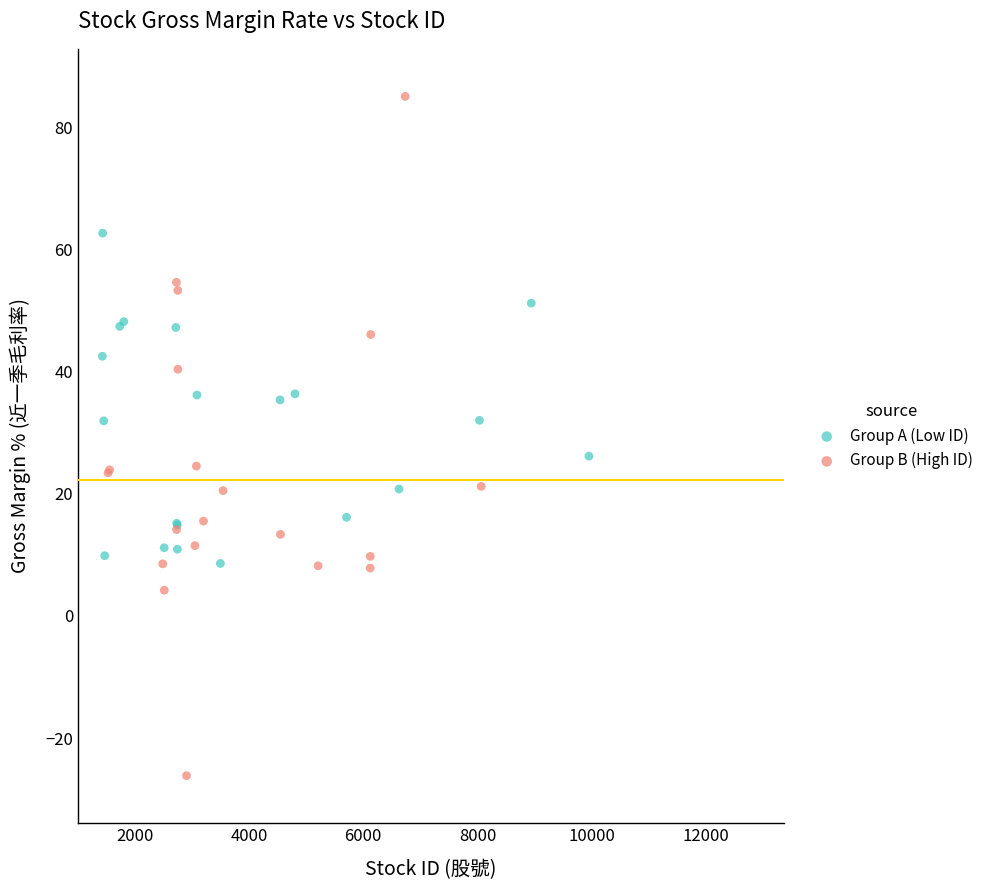

Which series contains the lowest Y value?

Group B (High ID)